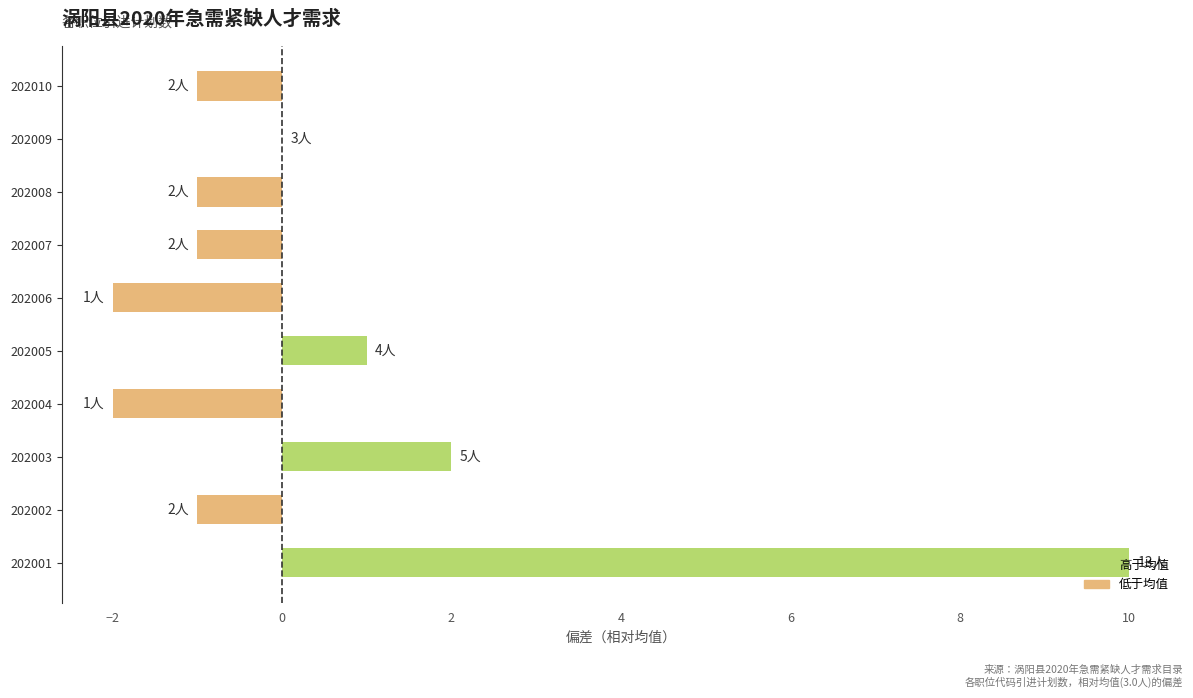

How many series are shown in this chart?

1